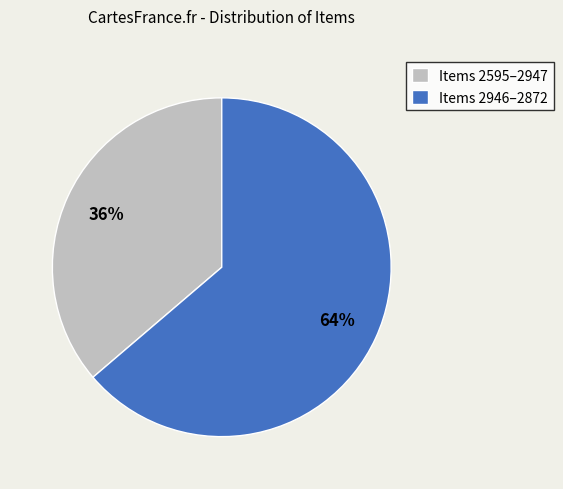

Rank the categories by value from highest to lowest.

Items 2946–2872, Items 2595–2947